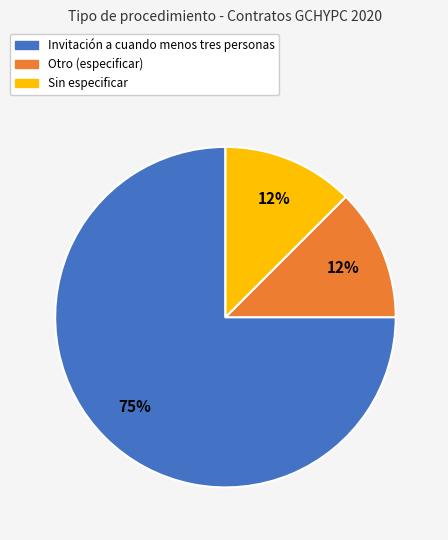

The Otro (especificar) slice represents 1% of the pie. True or false?

False